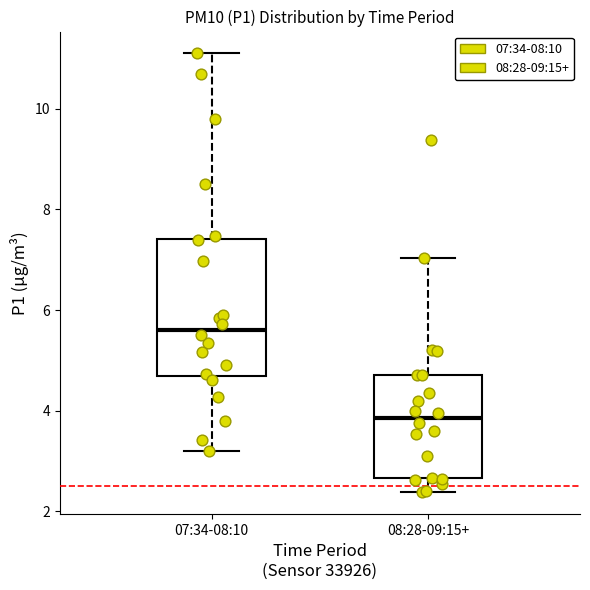

Which box's median line is the lowest?

08:28-09:15+